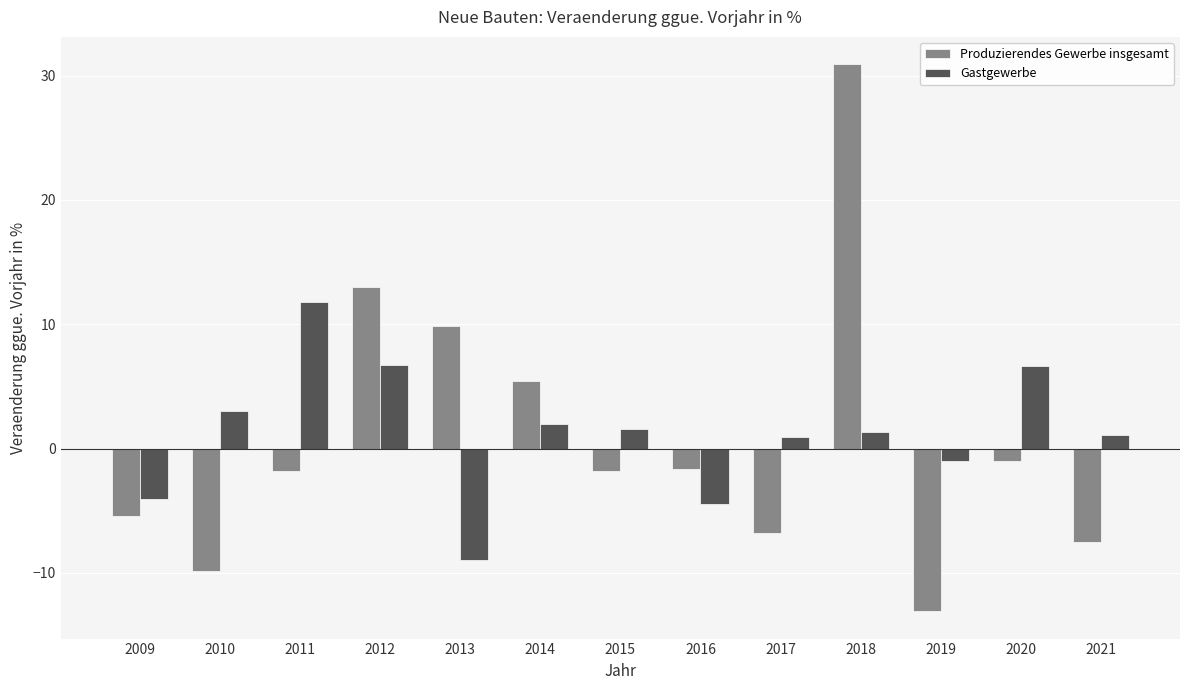

How many positive values does the Produzierendes Gewerbe insgesamt series have?

4